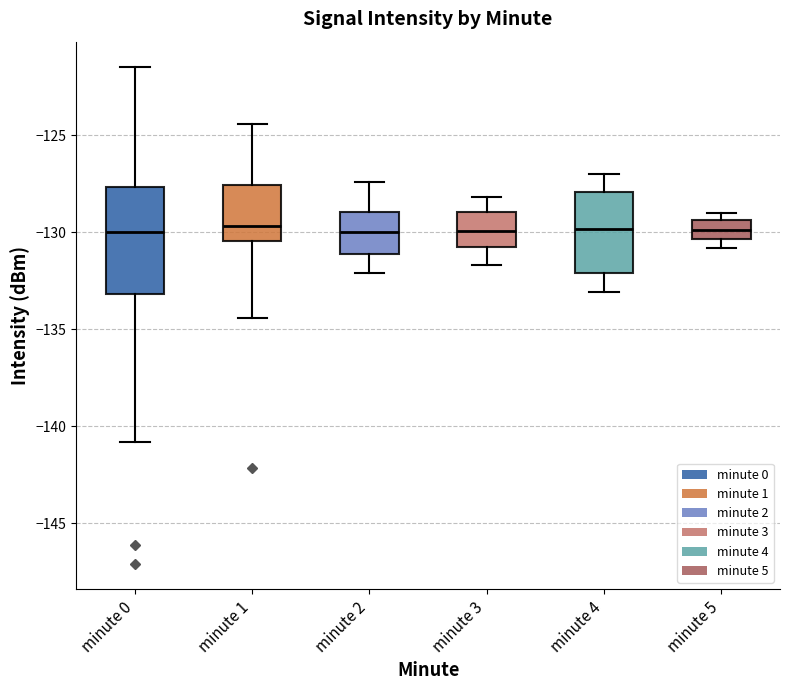

Comparing the boxes themselves (not the whiskers), which one is the tallest?

minute 0